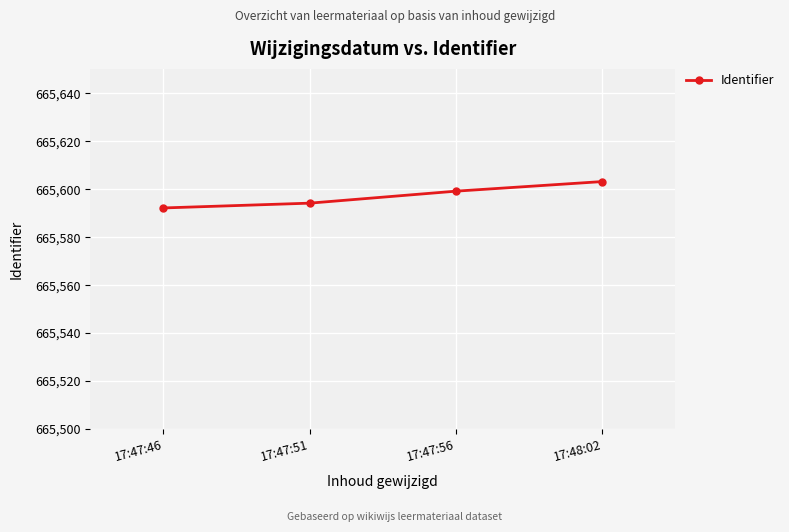

Is it true that the value at 17:48:02 is 1015655?

False